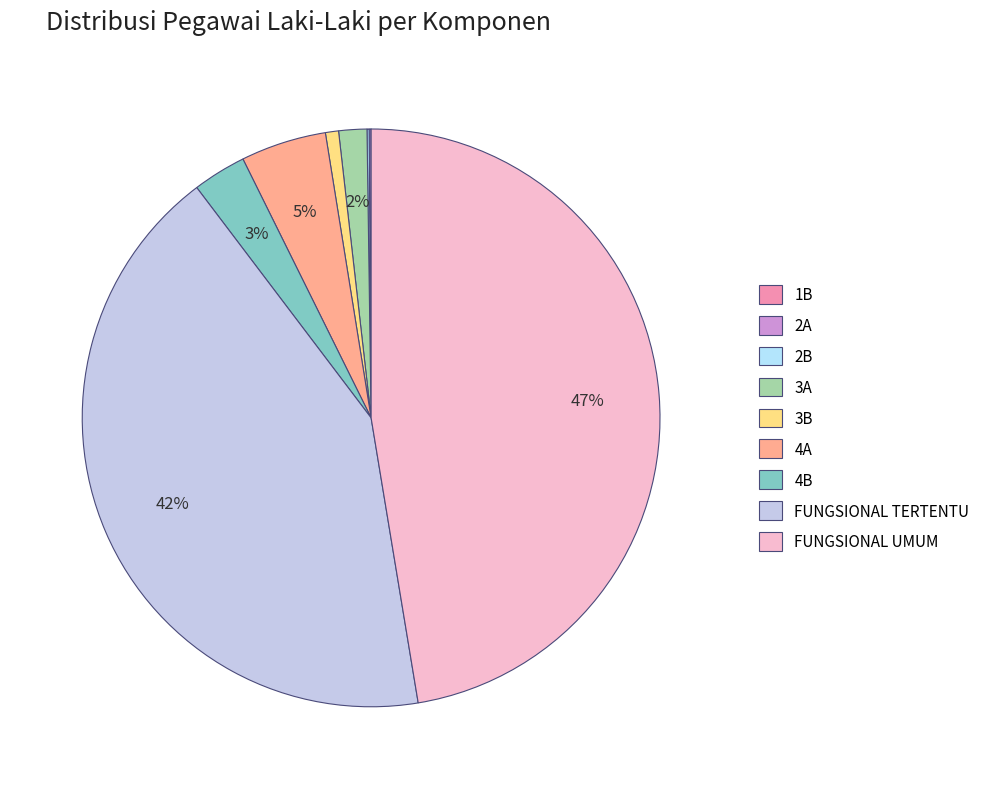

What portion of the pie excludes 4B?

97.0%